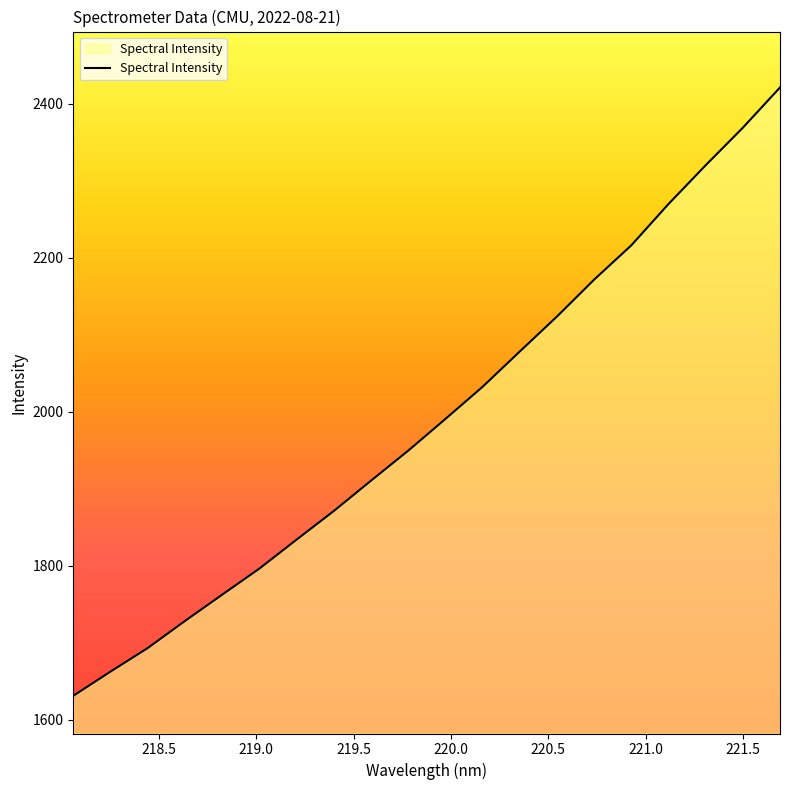

What is the minimum value shown in the chart?

1631.3